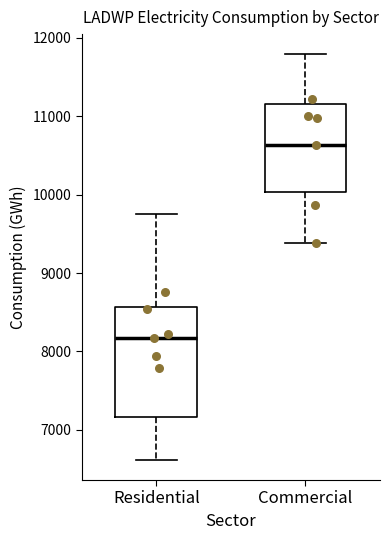

Reading left to right, read every box against the y-axis: the position of its median line, the range the box covers, and the ends of its whiskers. The values are not printed on the chart, so give them approximately, as read against the axis.

Residential: median 8200, box 7200 to 8600, whiskers 6600 to 9700
Commercial: median 10600, box 10000 to 11200, whiskers 9400 to 11800